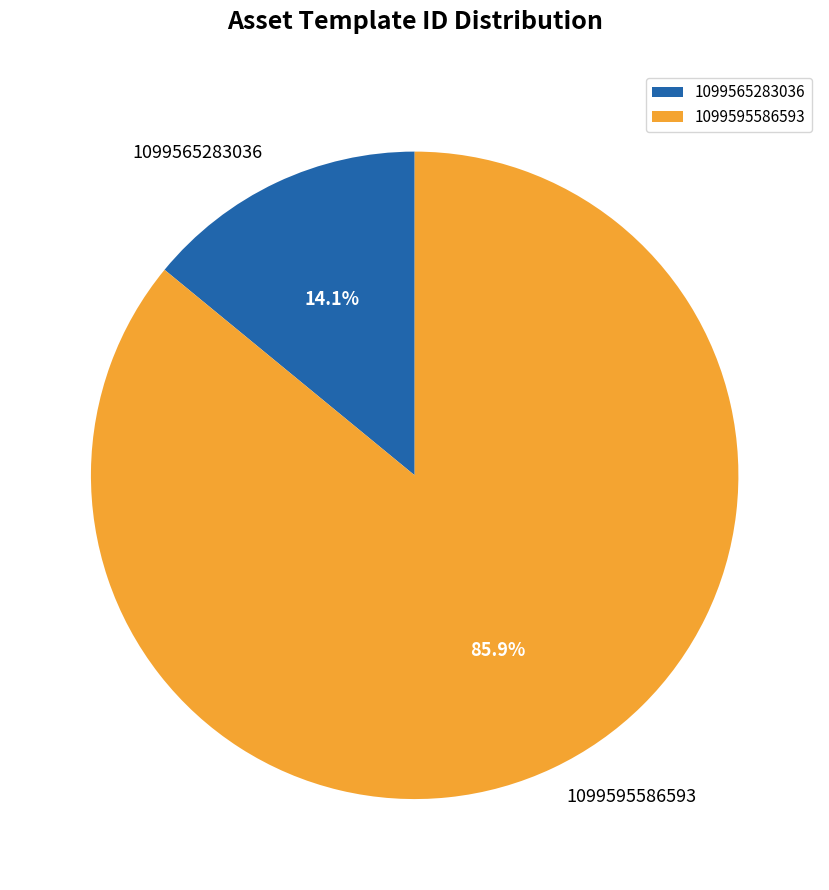

The 1099565283036 slice represents 14% of the pie. True or false?

True